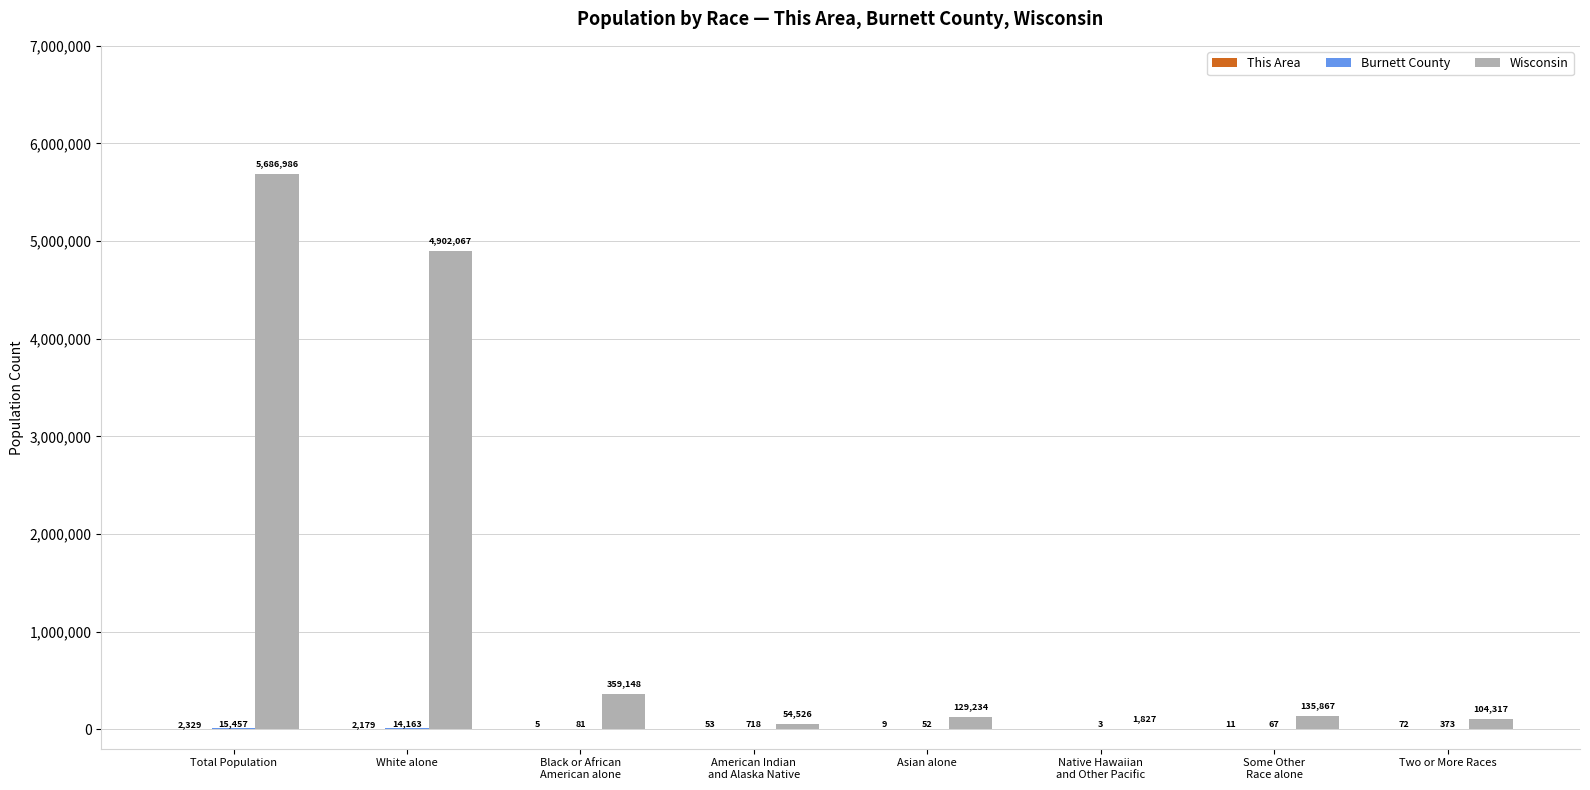

Which label corresponds to the largest value in the chart?

Total Population